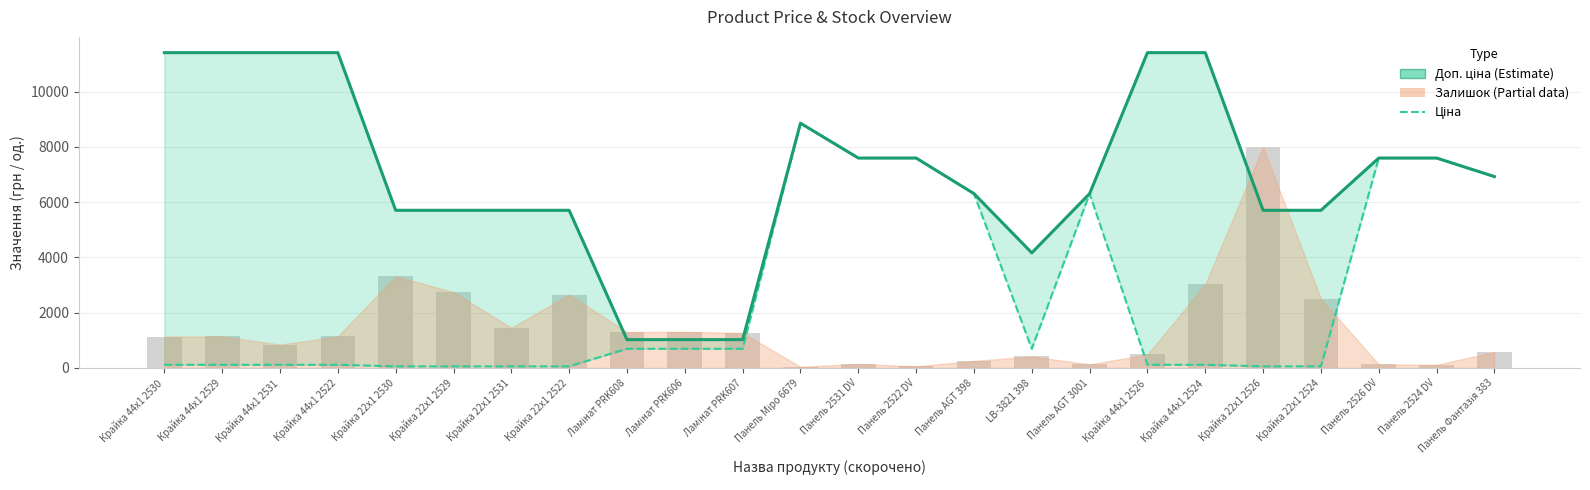

How many bars are there in each group?

2